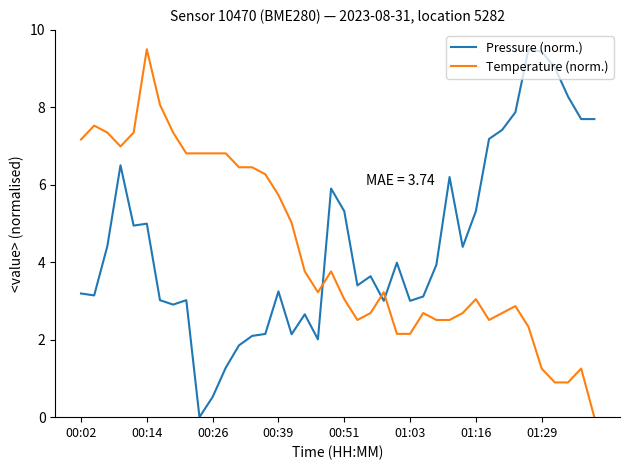

Does the chart have visible grid lines?

No